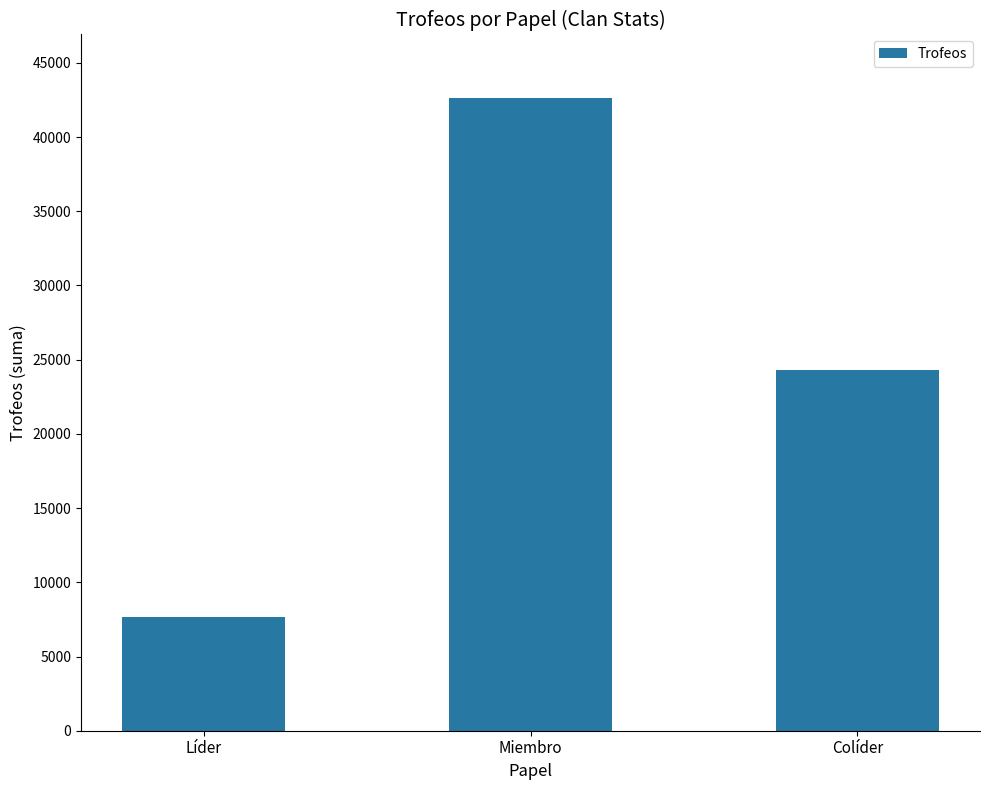

Reading left to right, transcribe all the data shown in this chart.

Líder=7666	Miembro=42647	Colíder=24301